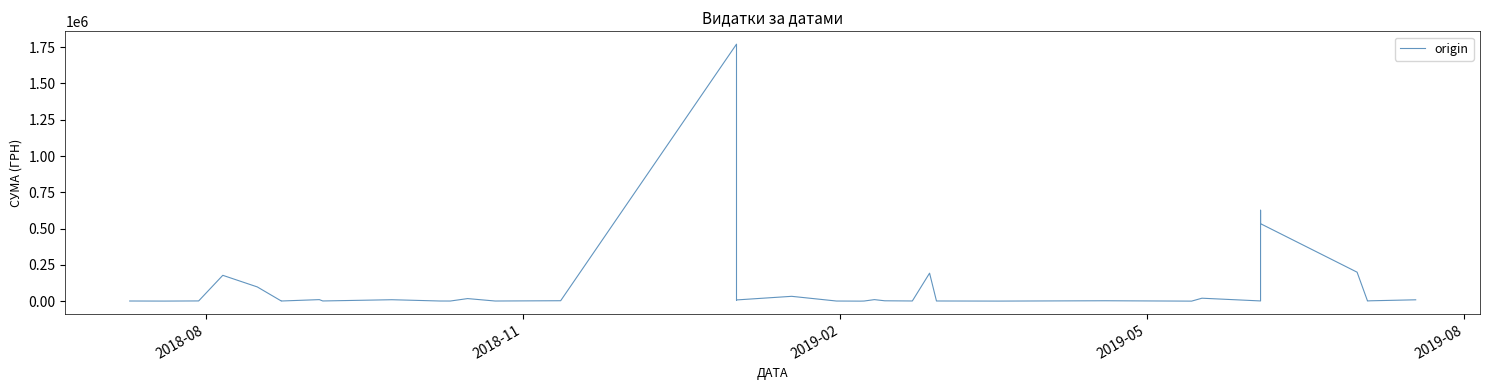

What is the average value?

94100.3